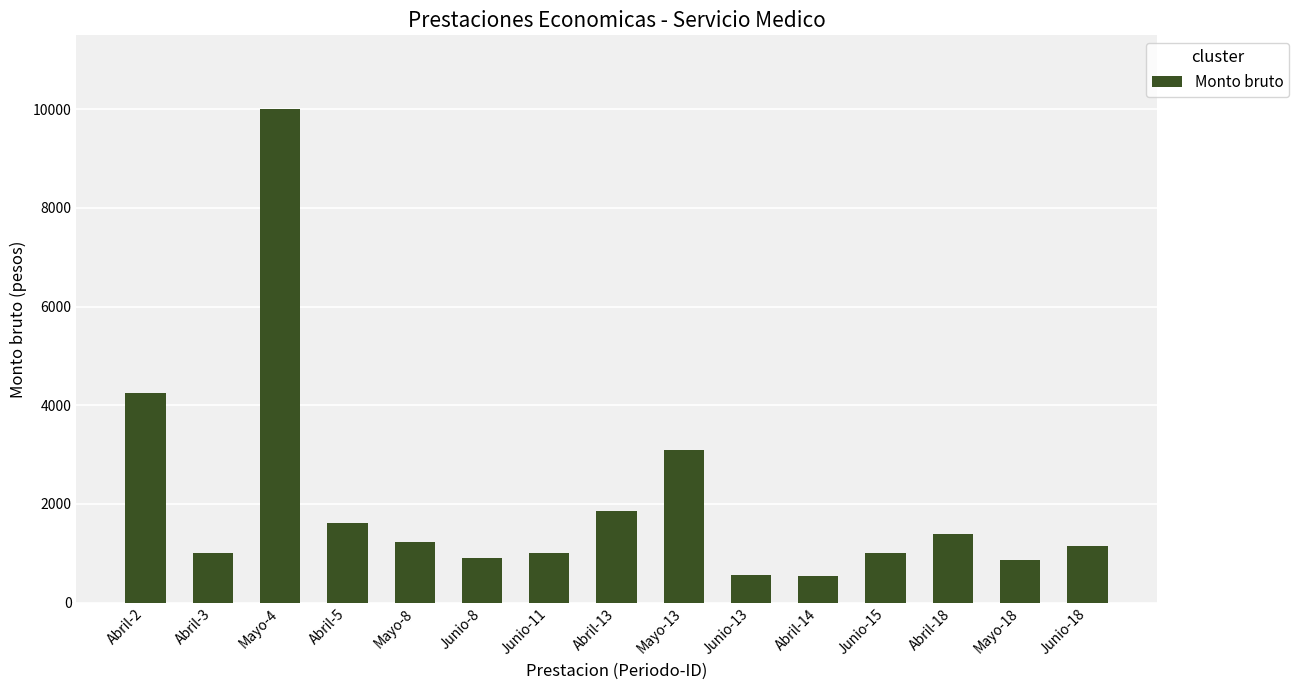

What is the minimum value shown in the chart?

541.9